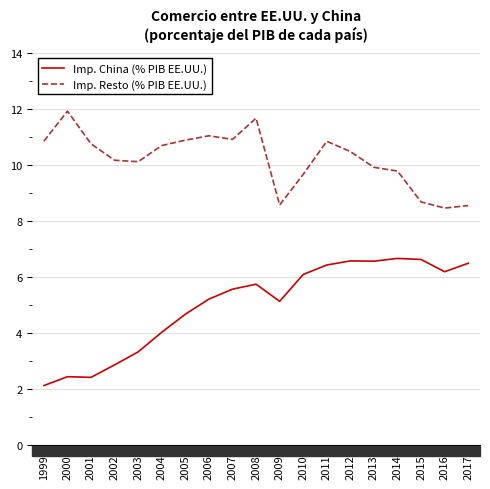

What is the total value across all series at 2012?

17.0